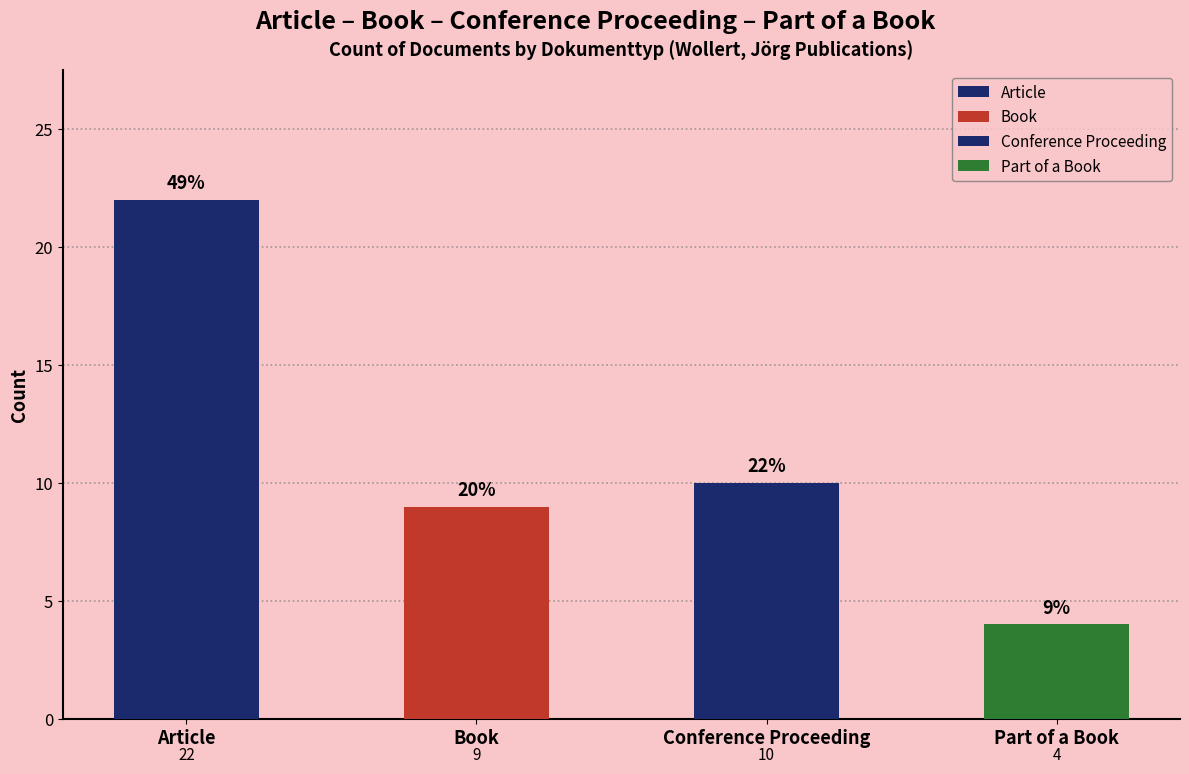

What is the minimum value shown in the chart?

4